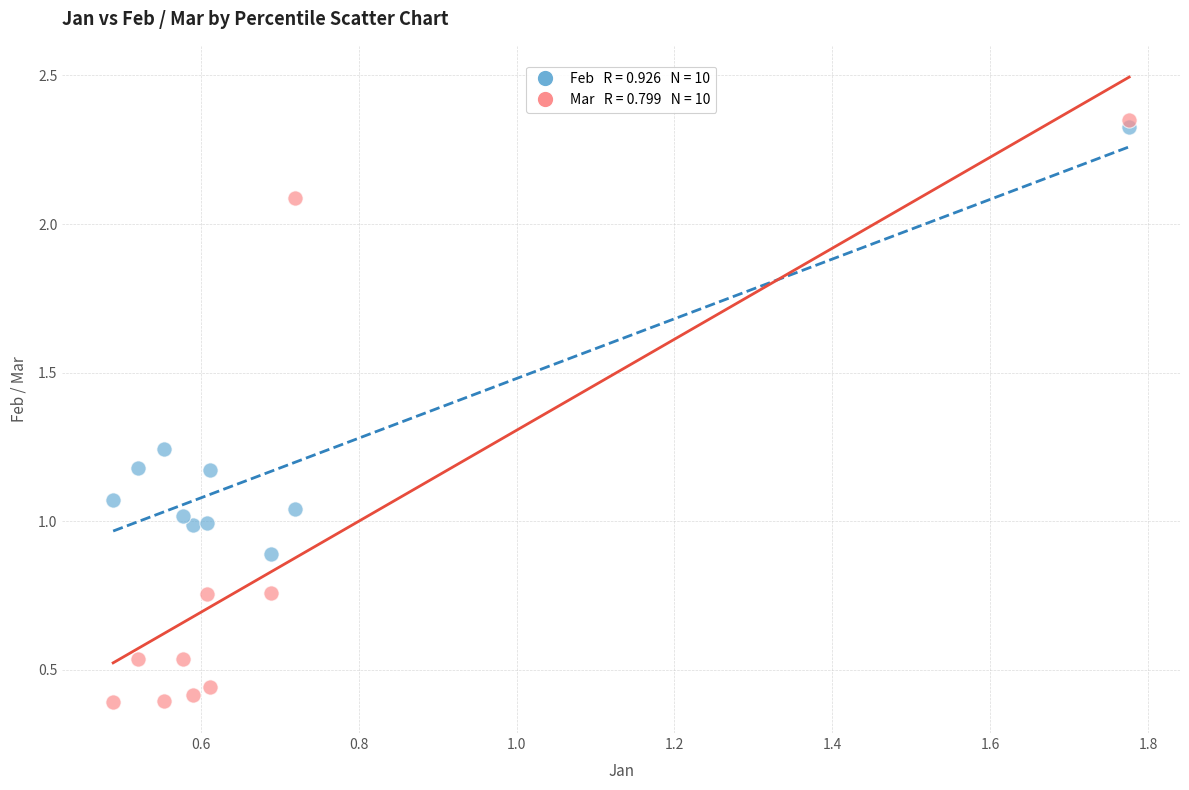

Across all data points, what is the range of X values (max minus min)?

1.3